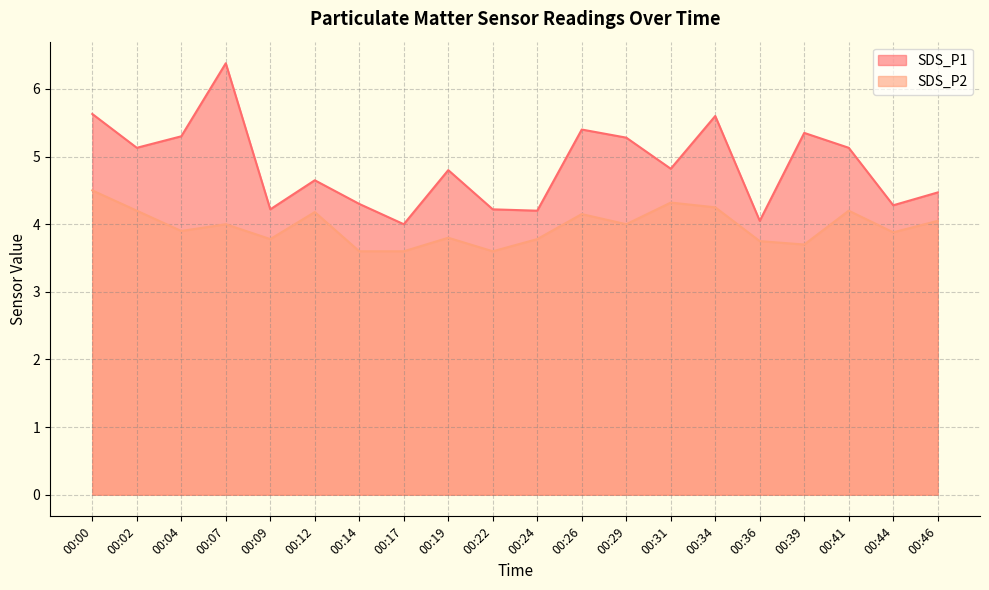

True or false: SDS_P2 and SDS_P1 intersect in this chart.

False